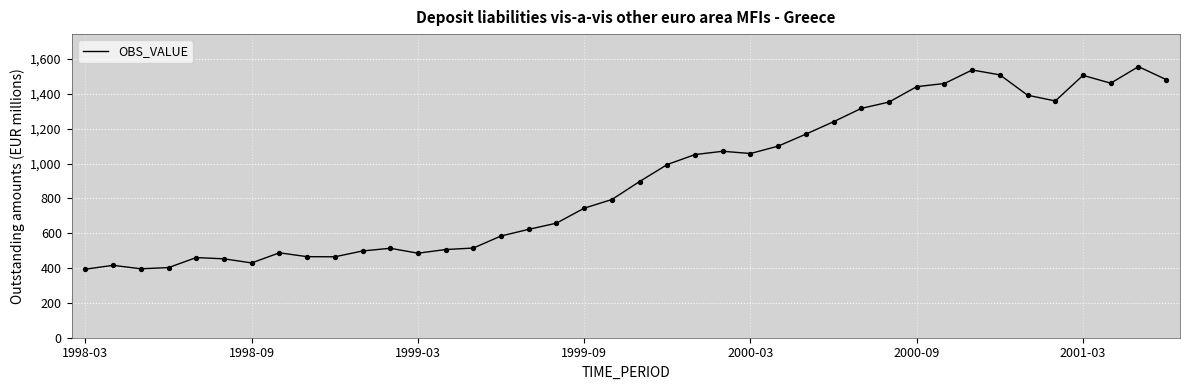

What is the maximum value shown in the chart?

1556.0